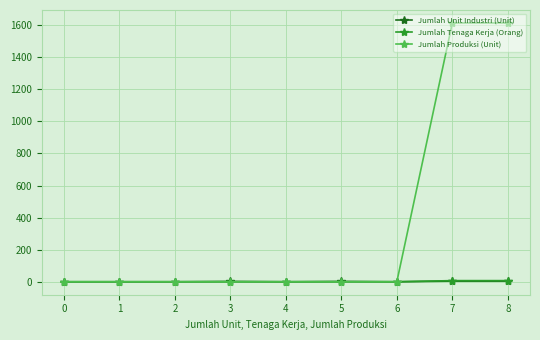

Does the chart have visible grid lines?

Yes